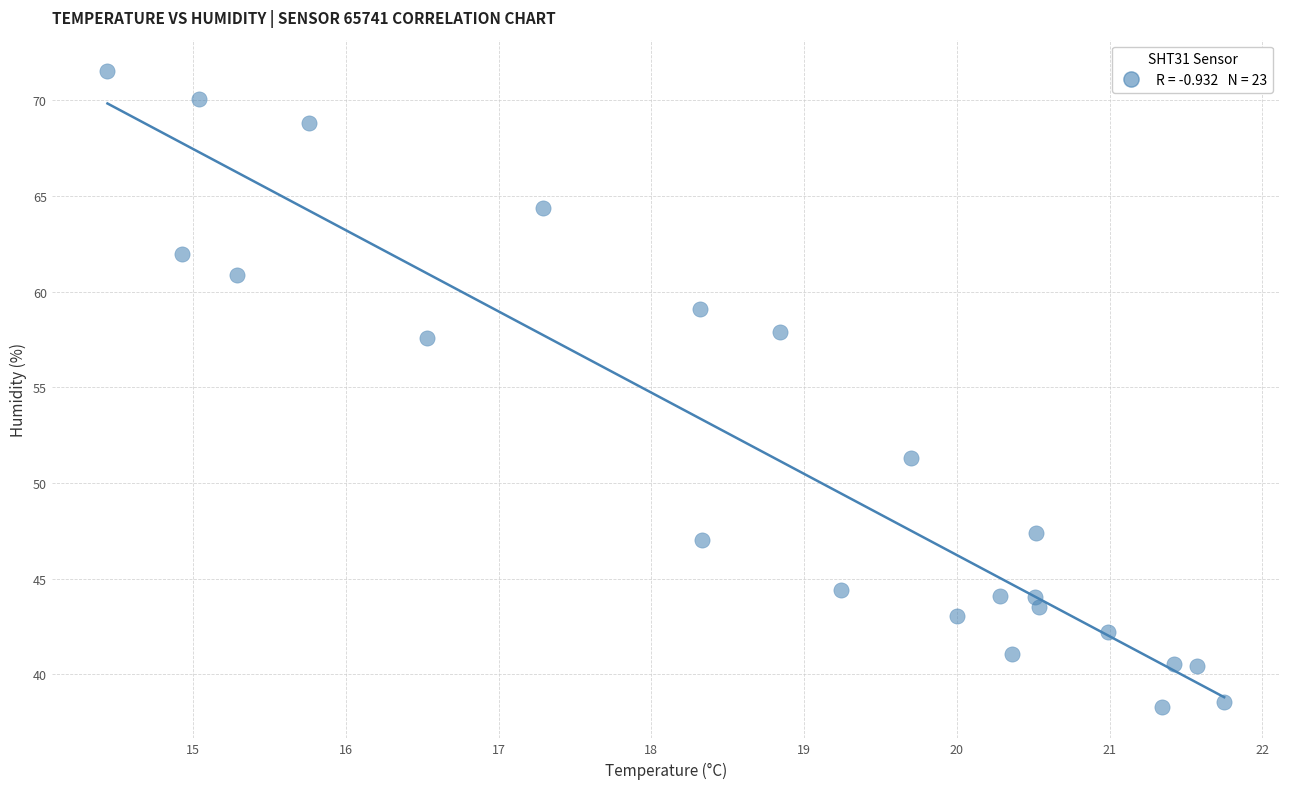

What Y value in the scatter plot is closest to 54?

51.3